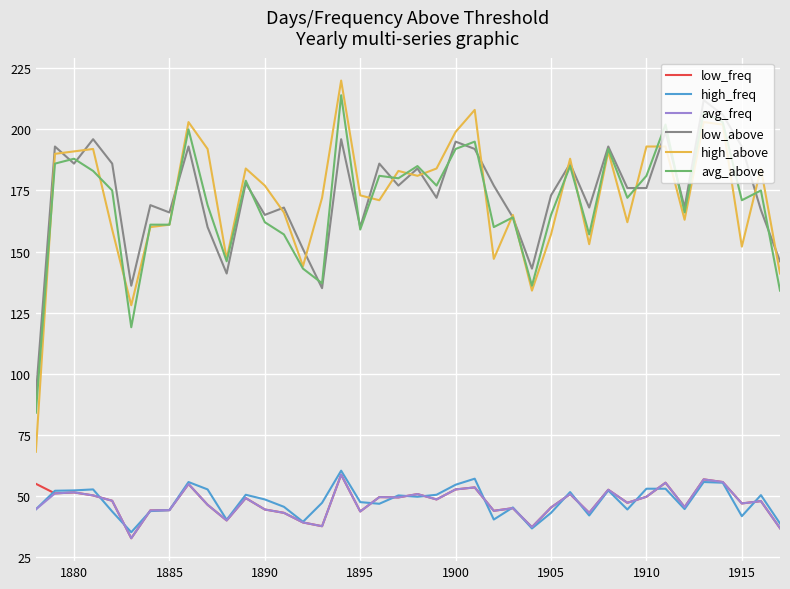

Which series has the widest spread of values?

high_above